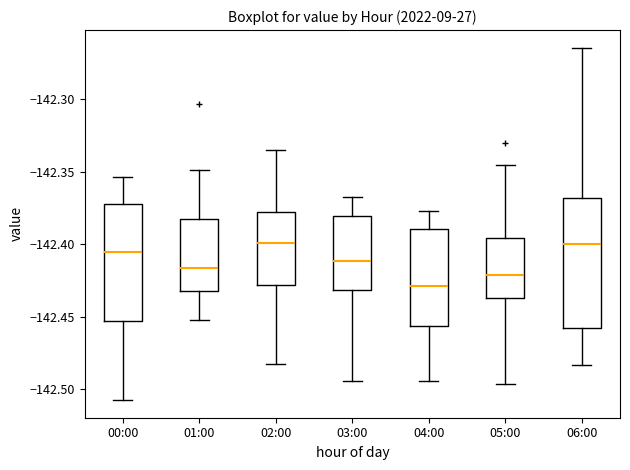

Where is the lower edge of the box for 04:00 on the y-axis? The values are not printed on the chart, so give them approximately, as read against the axis.

-142.455